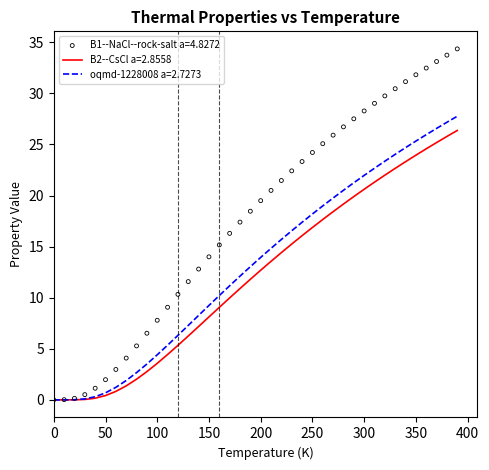

Which series has the largest Y range (max minus min)?

B1--NaCl--rock-salt a=4.8272